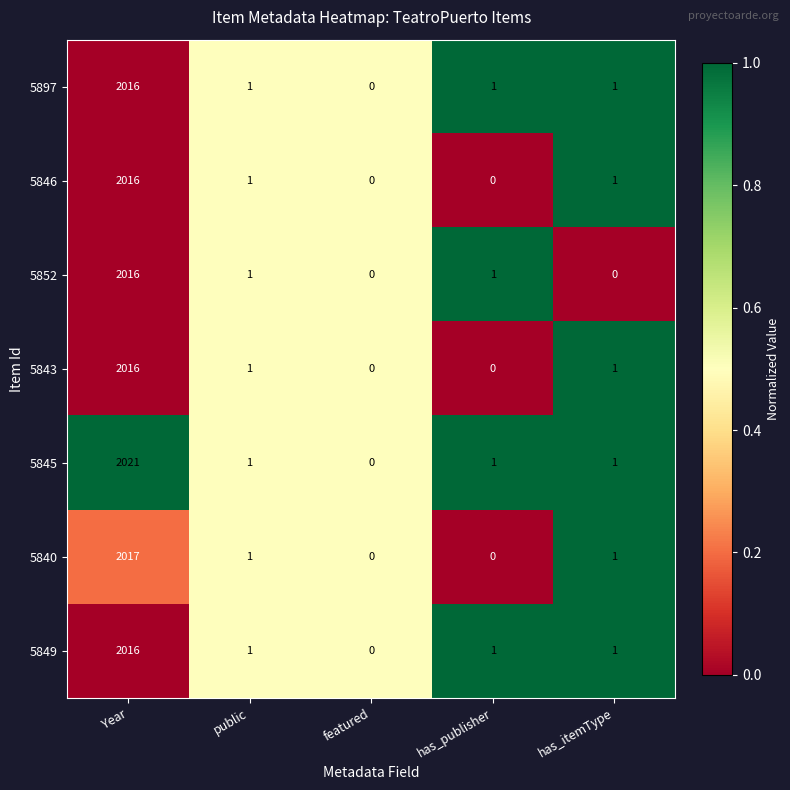

The 5849 series shows 1126 at Year. True or false?

False